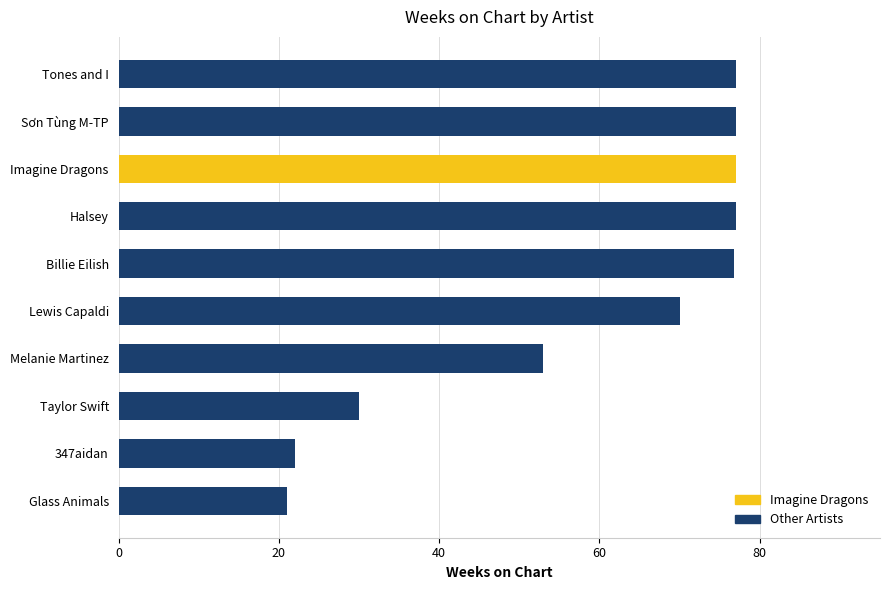

What is the change in value from Melanie Martinez to Halsey?

+24.0